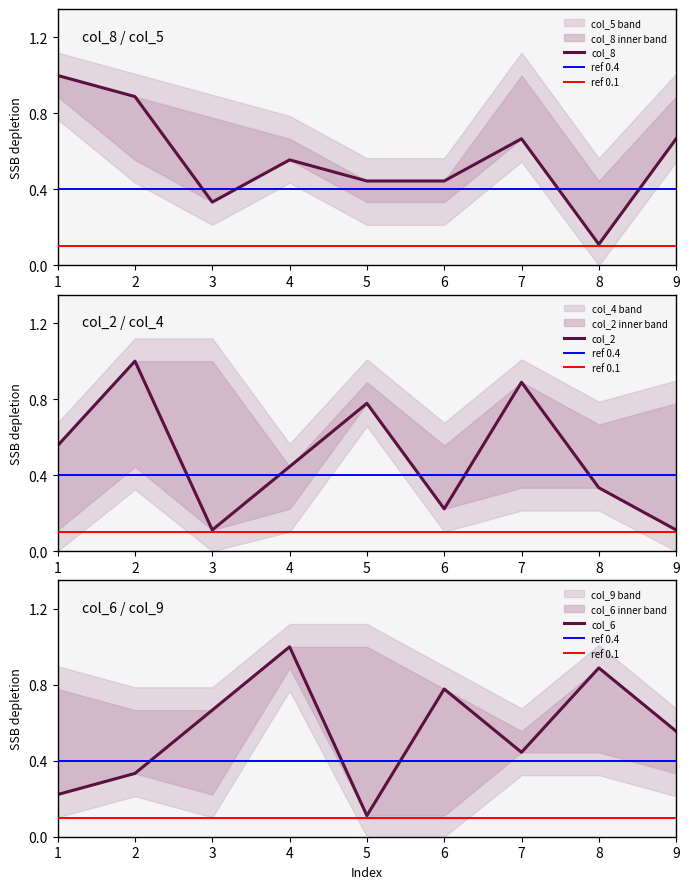

True or false: col_8 has more than 1 points higher than both neighbors.

True